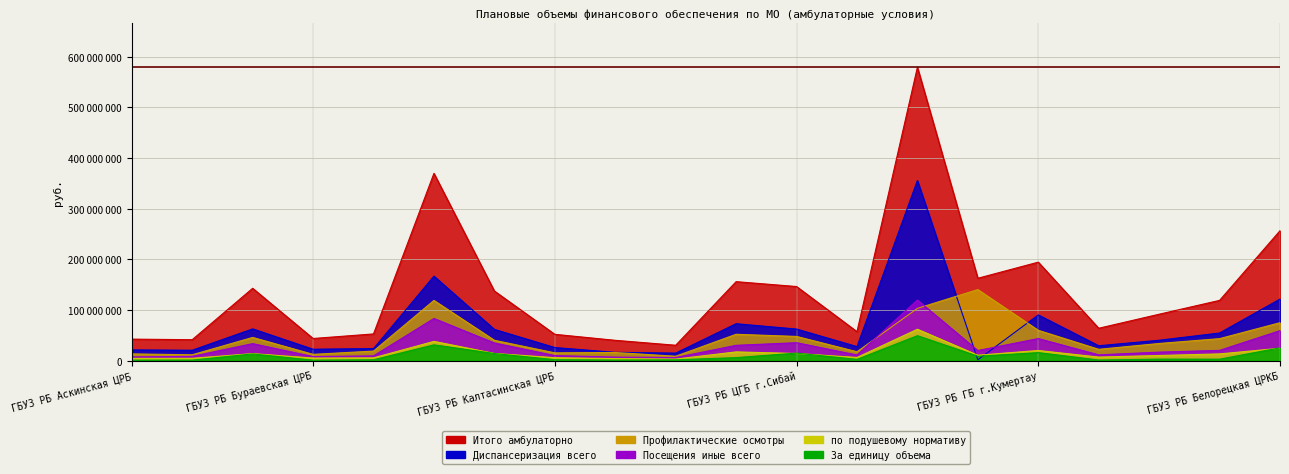

How many categories are shown in the chart?

20